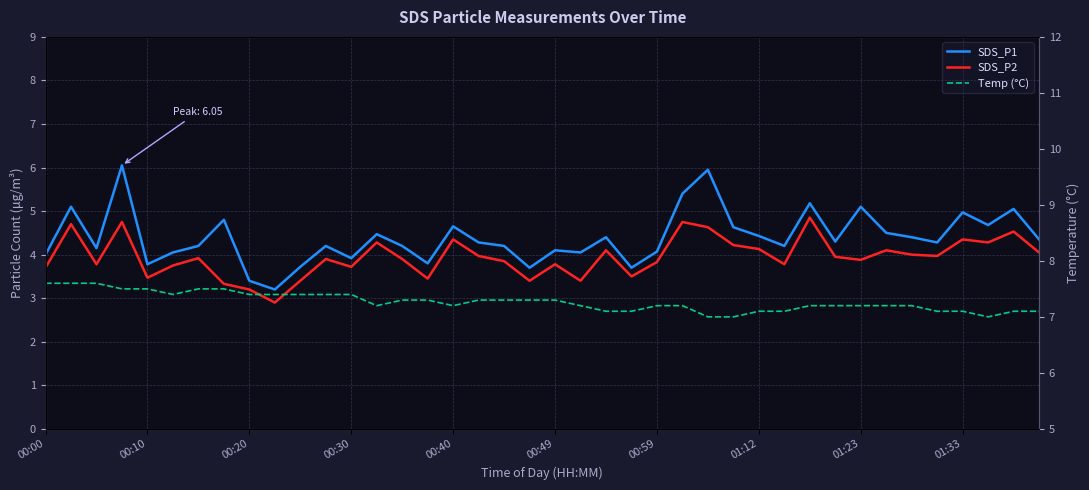

What is the value of the SDS_P2 point at the 13th from the left?

3.7